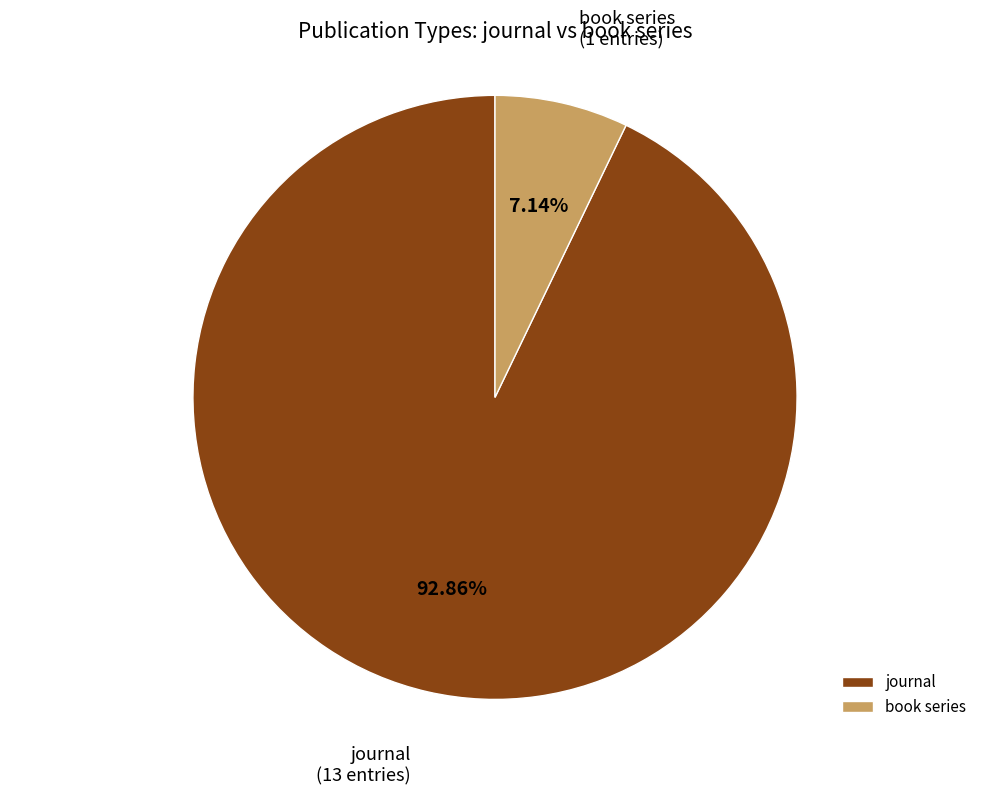

To the nearest percent, what is the difference between the largest and smallest slice percentages?

86%